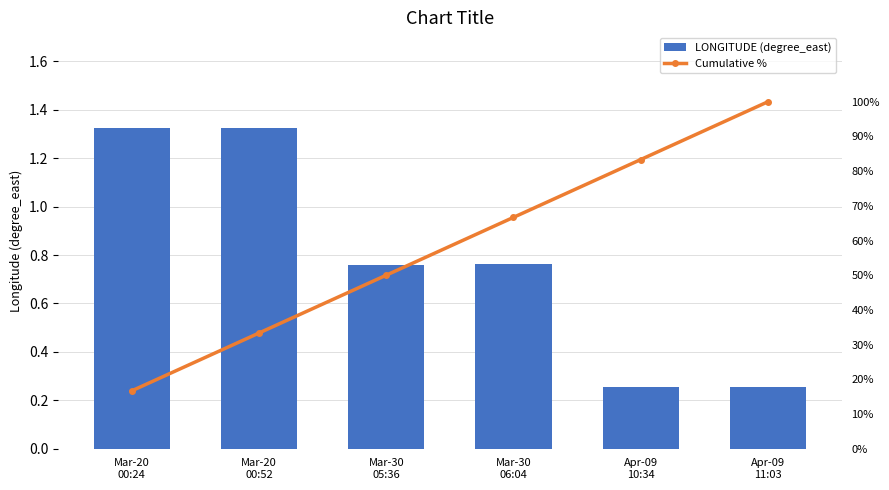

The value of LONGITUDE (degree_east) at Apr-09
11:03 is 0.4. True or false?

False